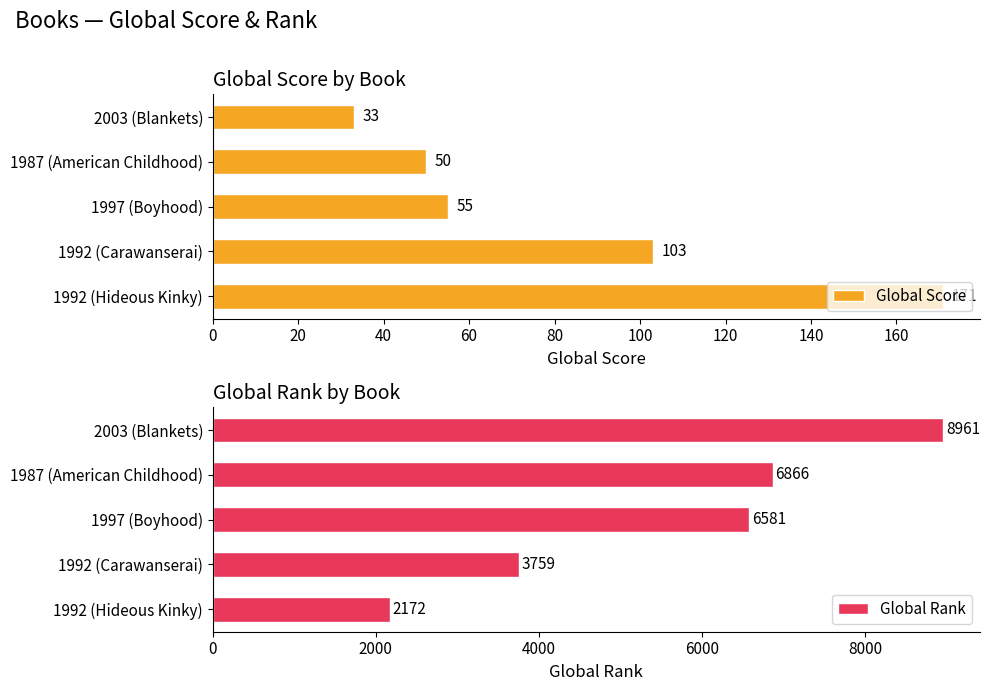

Rank the categories by Global Score value from highest to lowest.

1992 (Hideous Kinky), 1992 (Carawanserai), 1997 (Boyhood), 1987 (American Childhood), 2003 (Blankets)